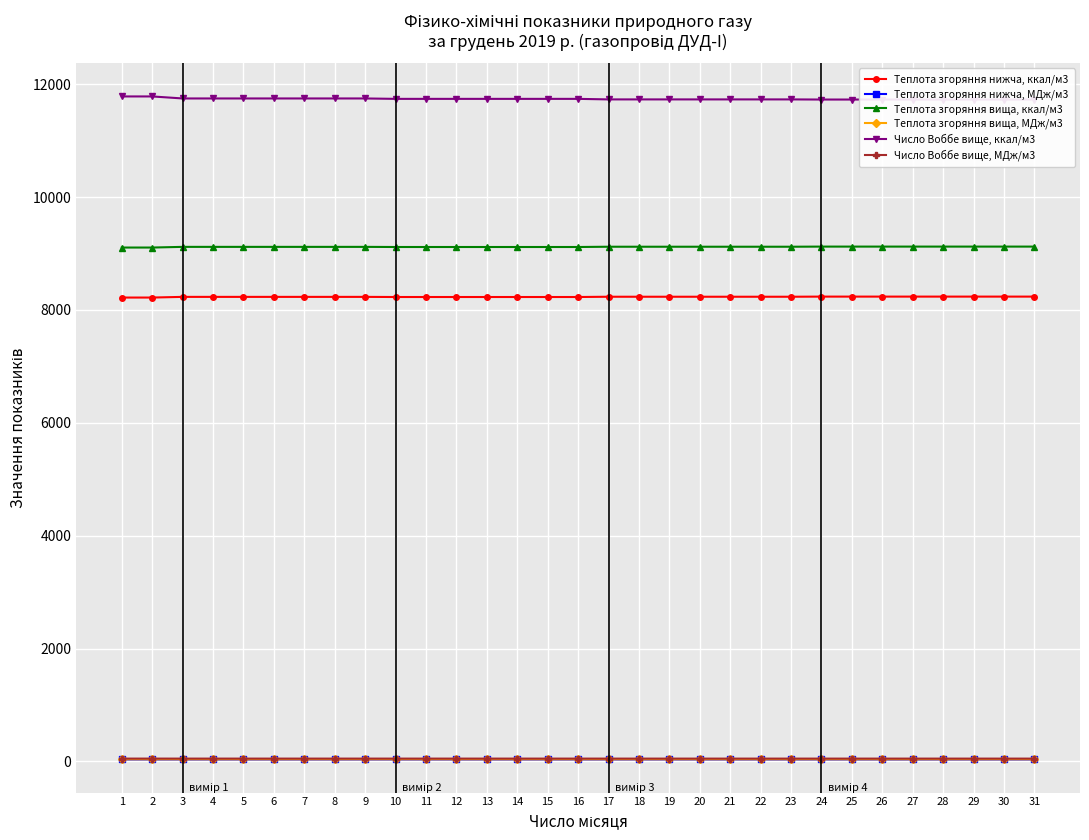

Which has a higher value, 18 or 22?

18